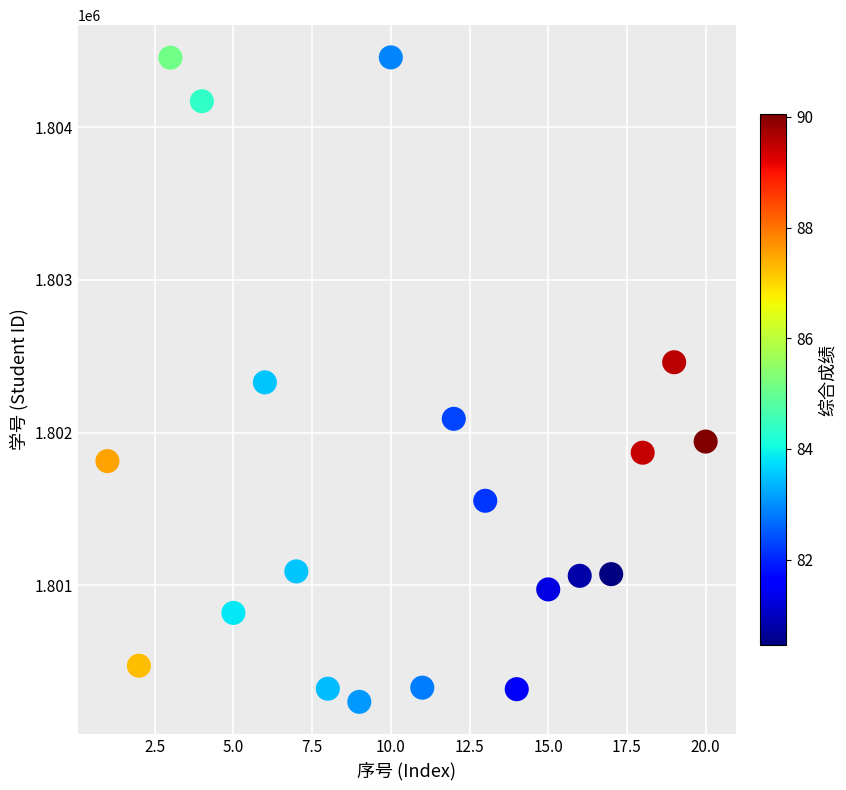

What is the range of X values (max minus min)?

19